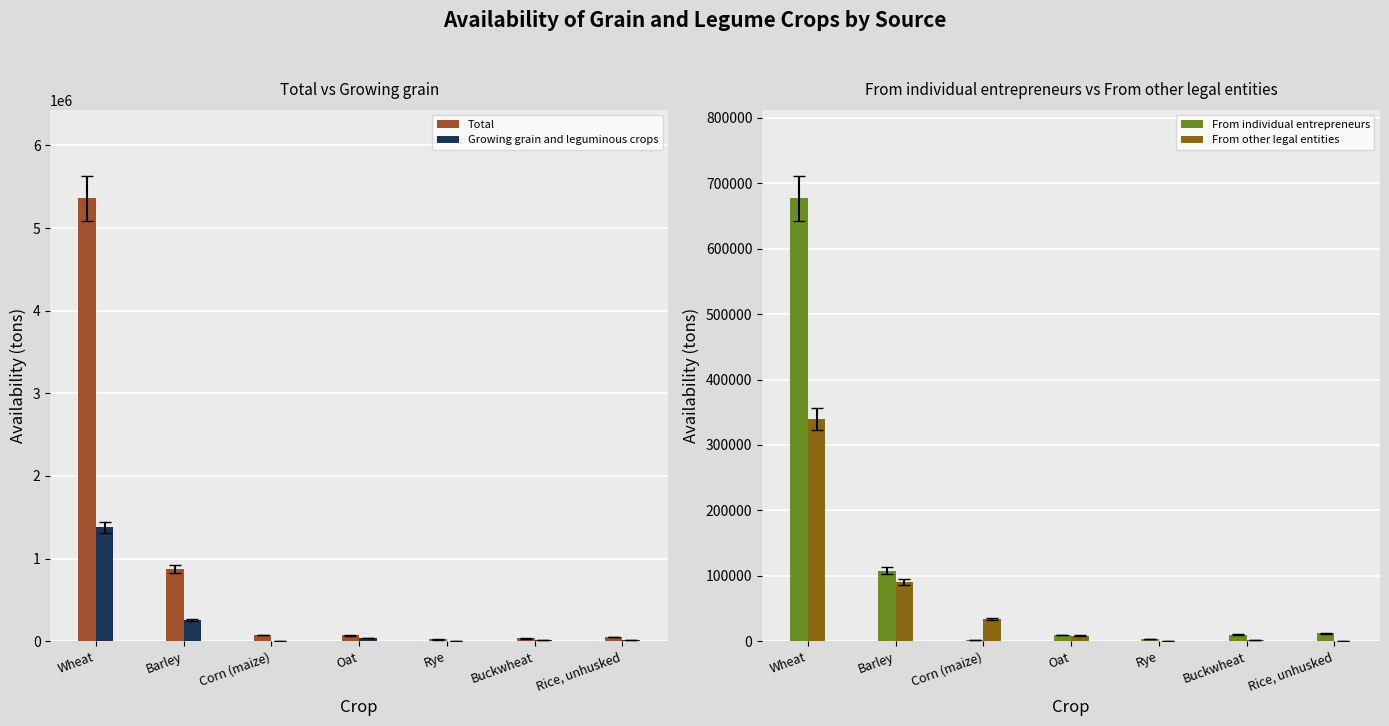

Between Rice, unhusked and Oat, which is larger?

Oat